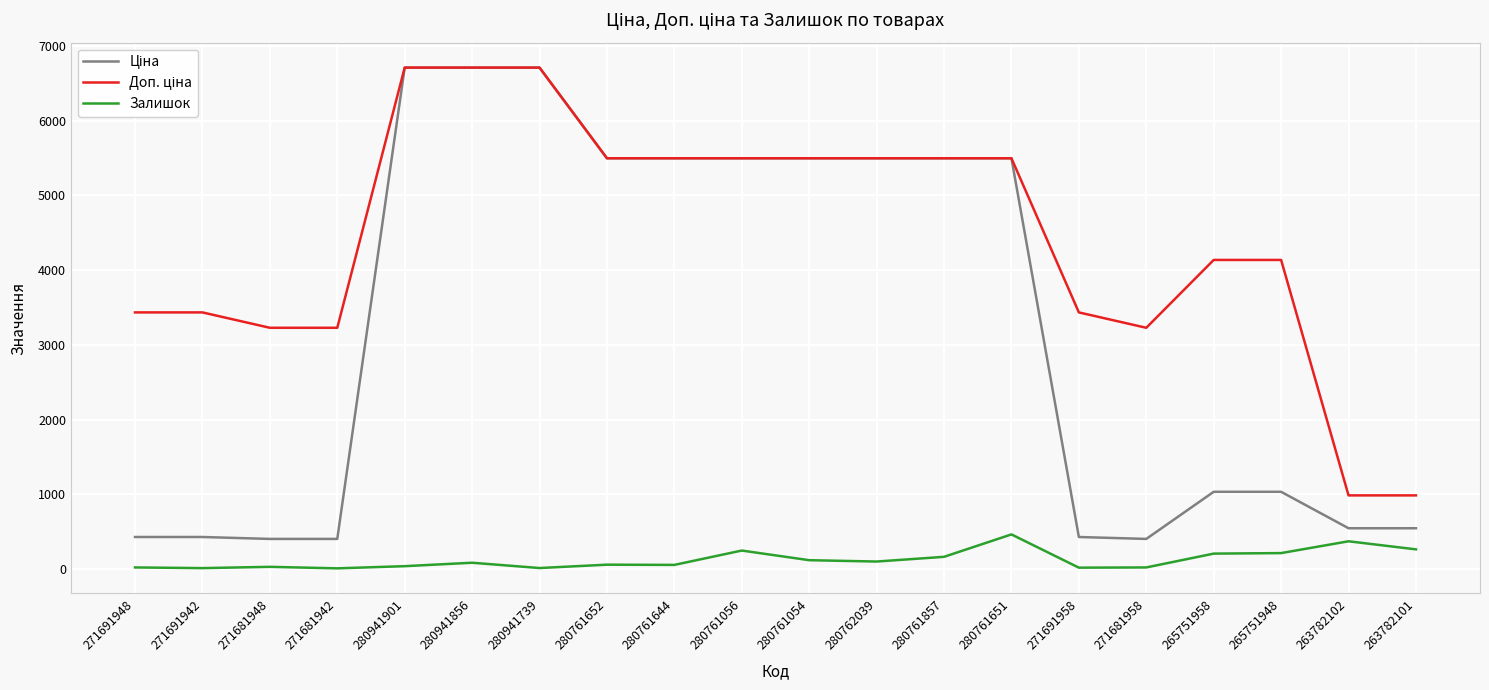

What is the difference between the highest and lowest values at 280761857?

5333.3